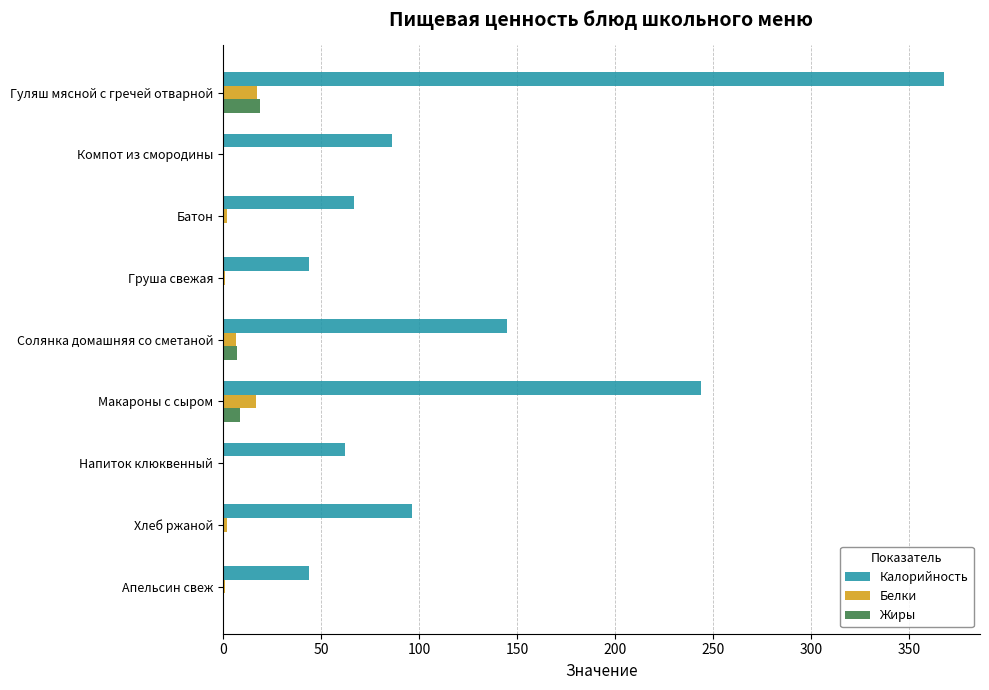

Which label corresponds to the largest value in the chart?

Гуляш мясной с гречей отварной